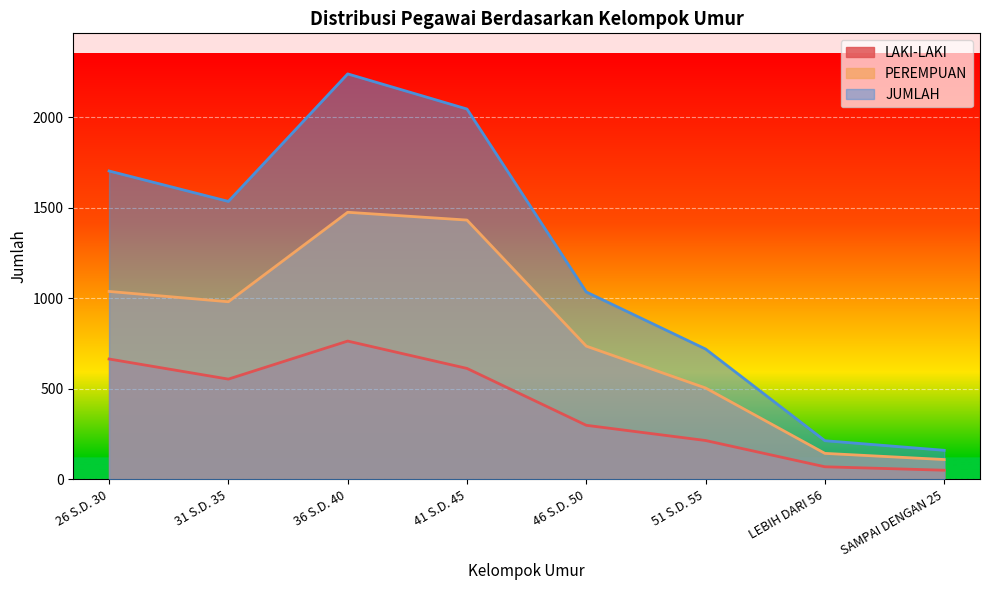

How many data points does each series have?

8